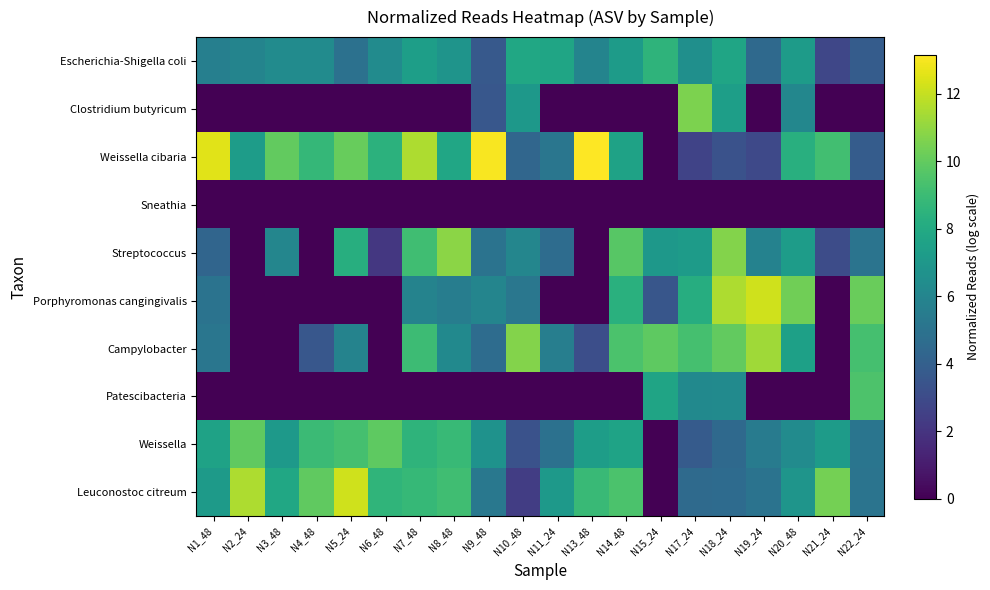

What is the difference between the highest and lowest values at N21_24?

10.4